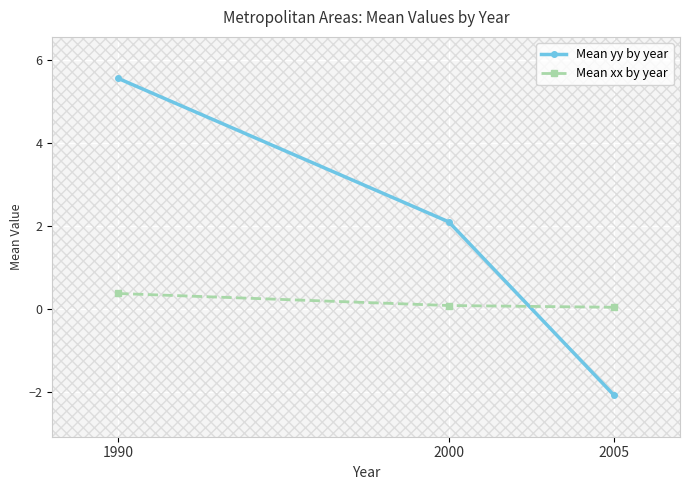

Is it true that Mean yy by year equals 2.1 at 2000?

True